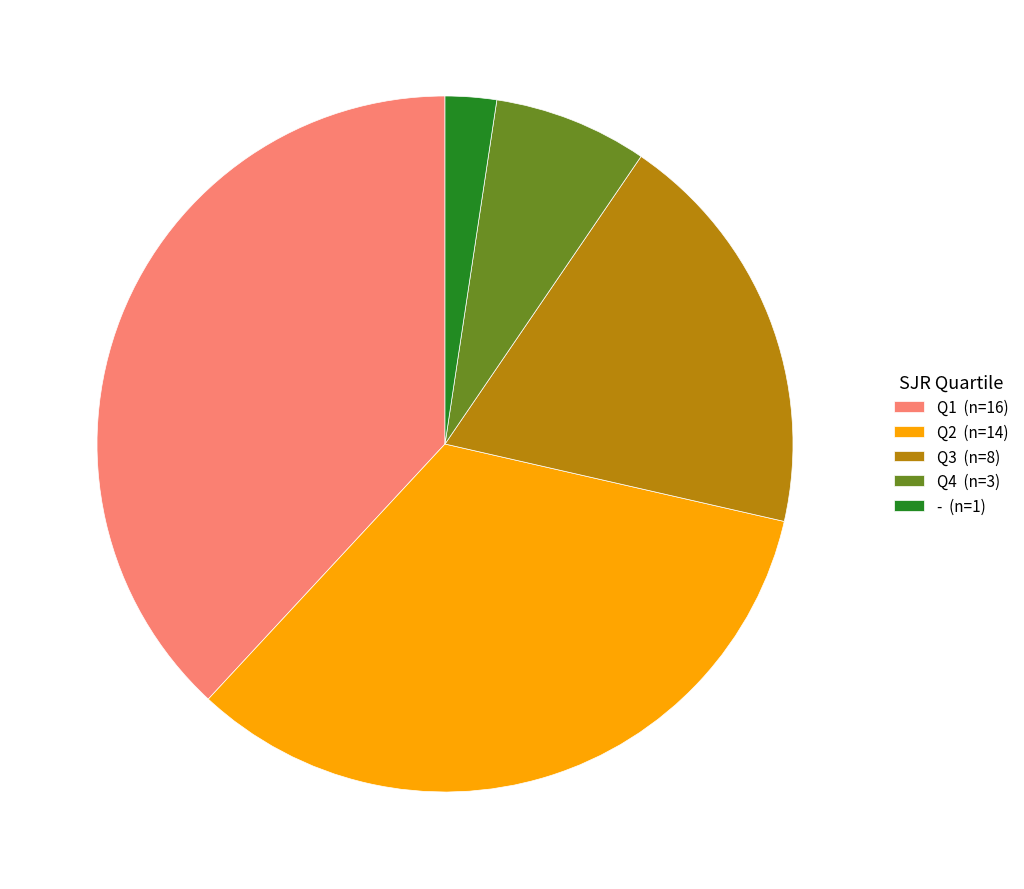

Combined, do Q2 and Q3 account for over 50%?

Yes